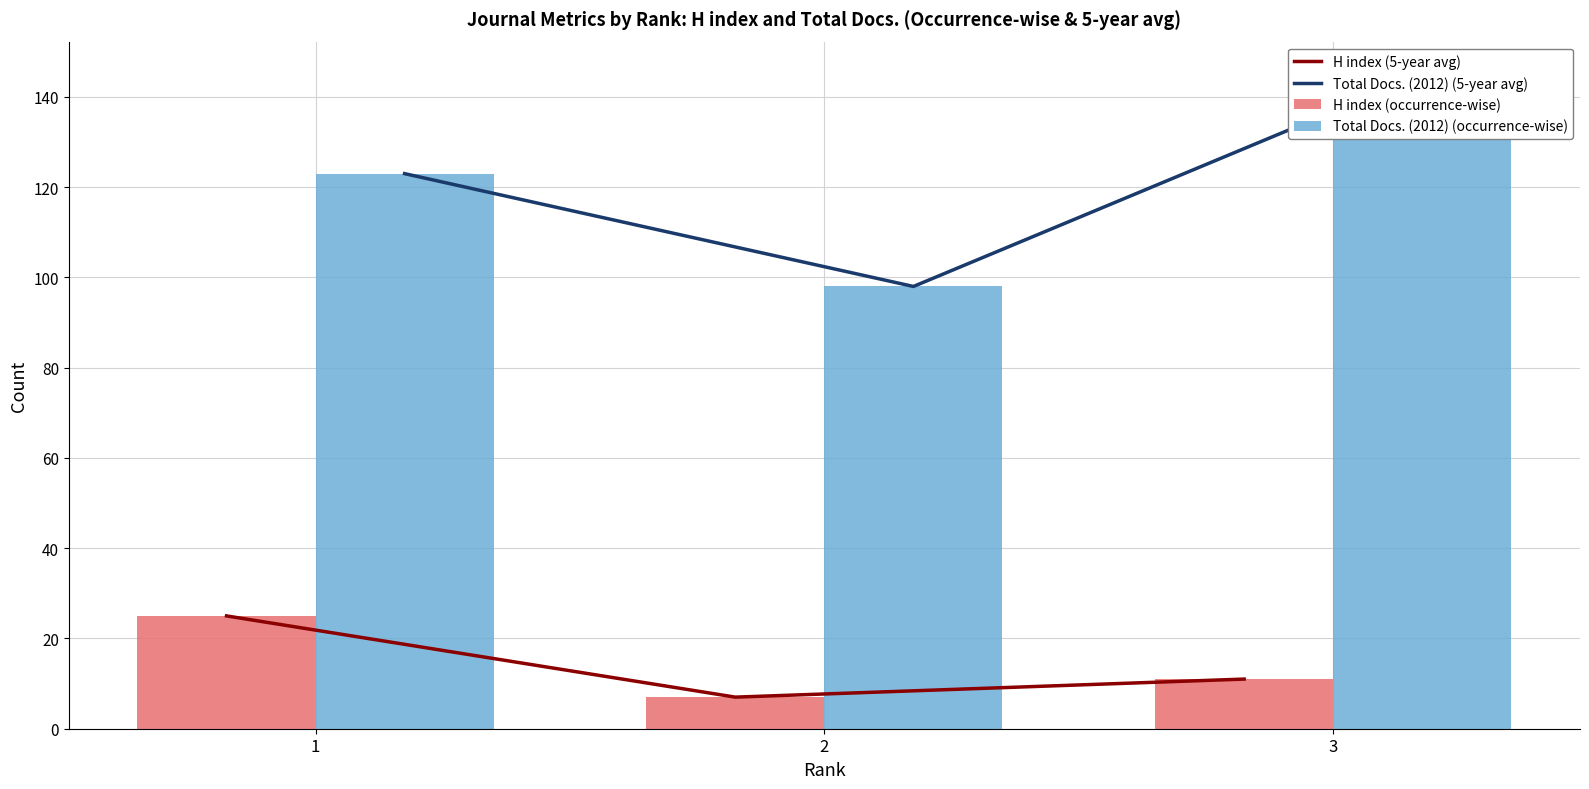

What is the value of the H index (occurrence-wise) bar at the 1st from the left?

25